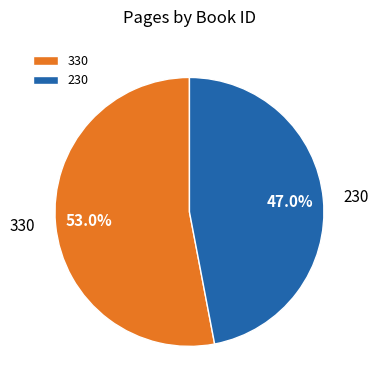

To the nearest percent, what is the difference between the largest and smallest slice percentages?

6%